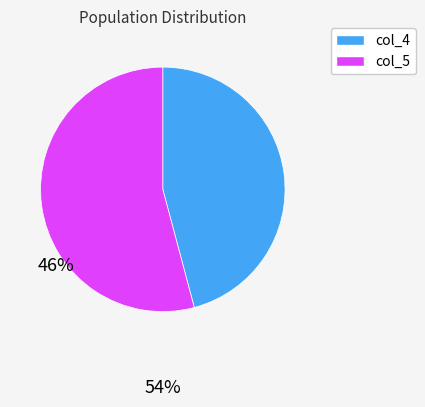

Is there a majority slice in this chart?

Yes